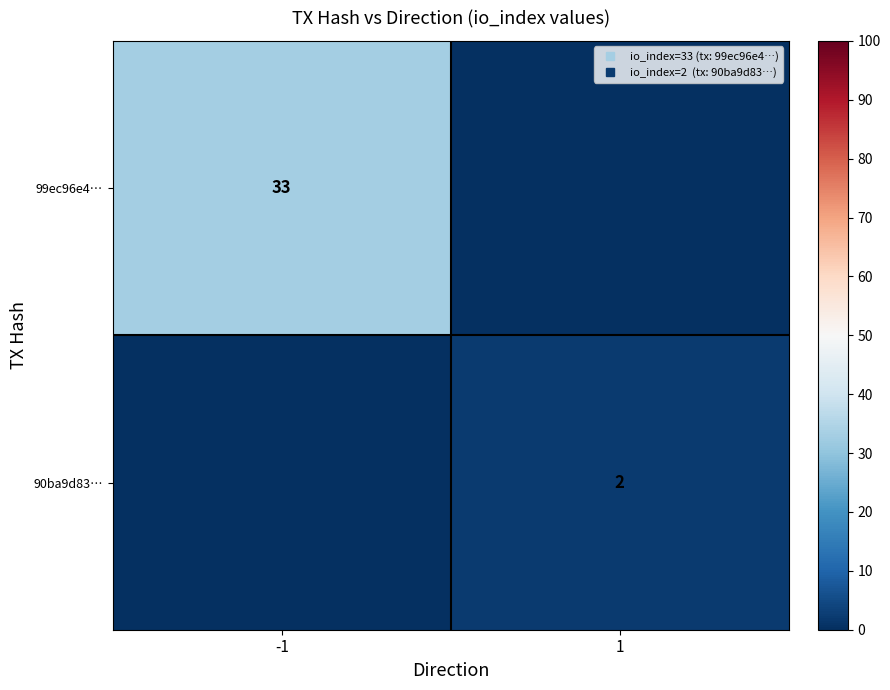

What is the approximate value of 99ec96e4… at -1, to the nearest 10?

30